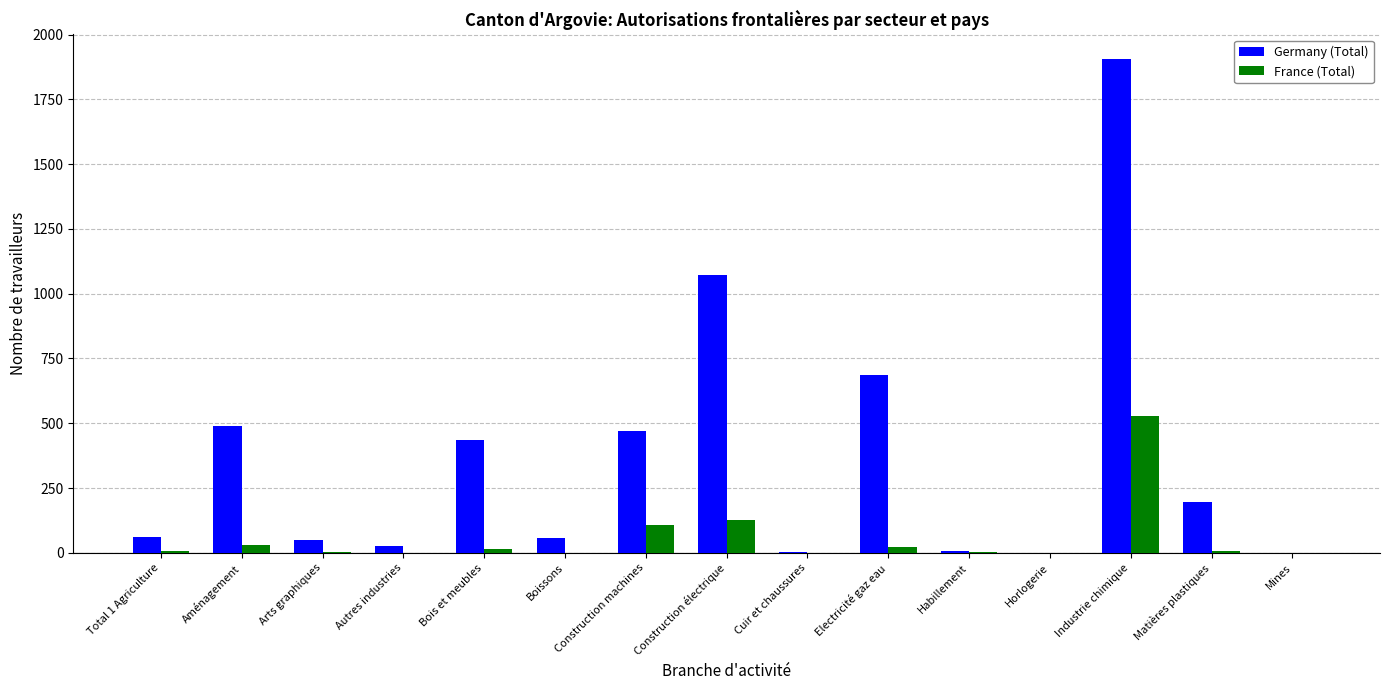

Which category has the highest value in the Germany (Total) series?

Industrie chimique